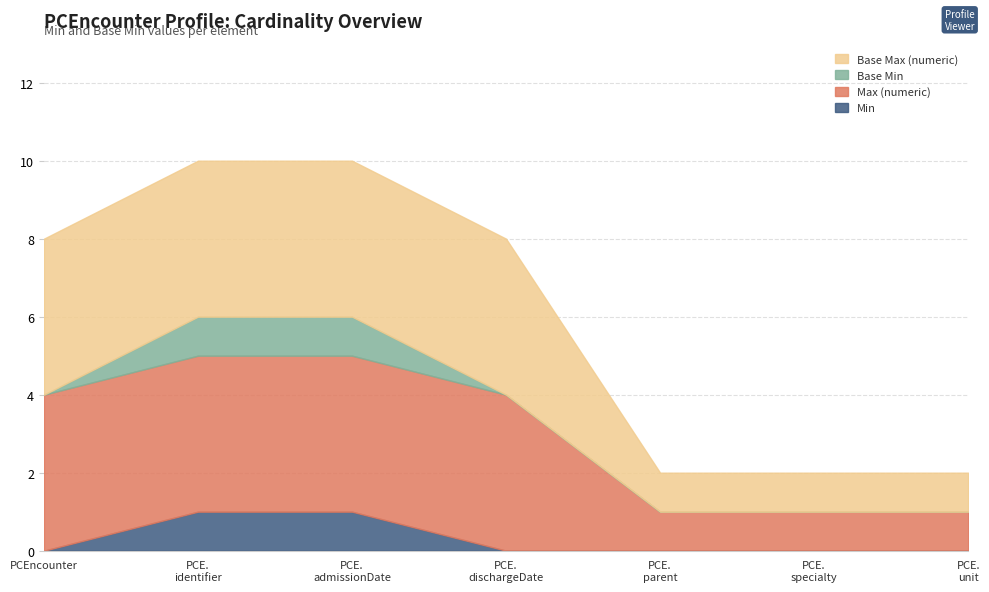

Which series changed the most between PCEncounter.admissionDate and PCEncounter.dischargeDate?

Min